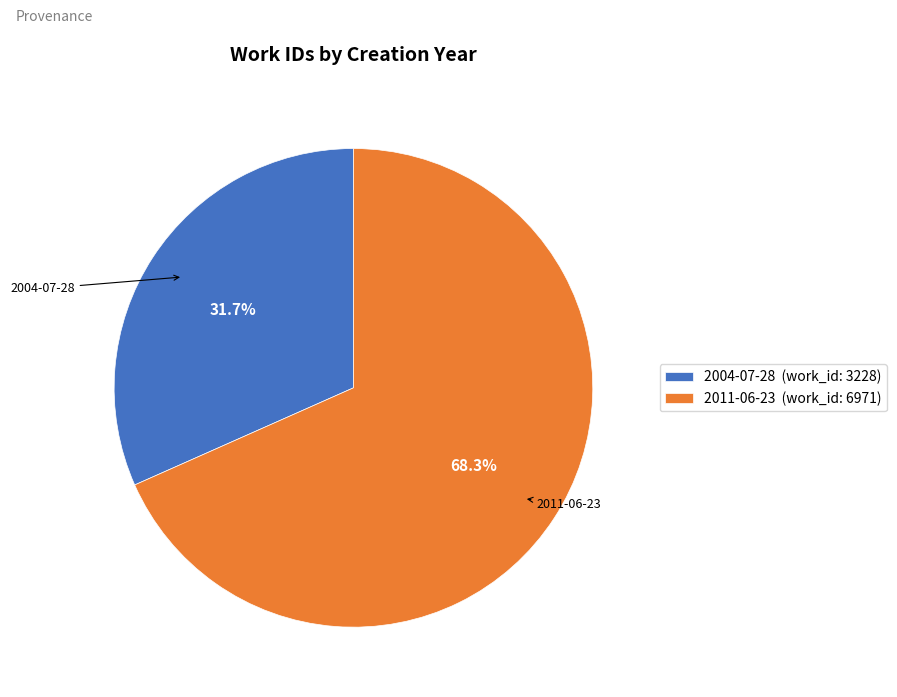

Combined, what portion of the pie is 2011-06-23 and 2004-07-28?

100.0%